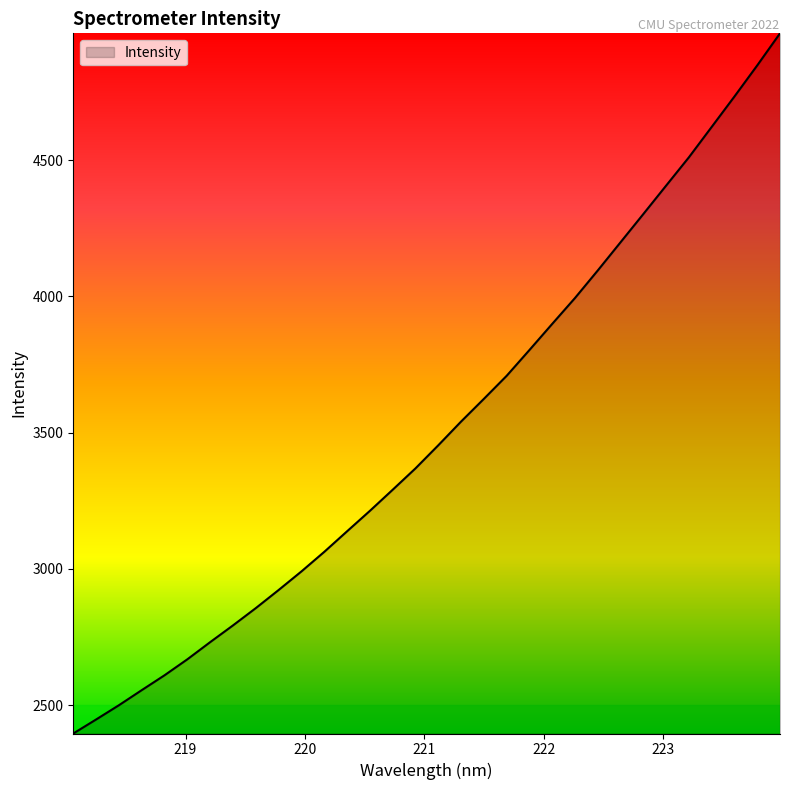

What is the difference between the maximum and minimum values?

2570.1